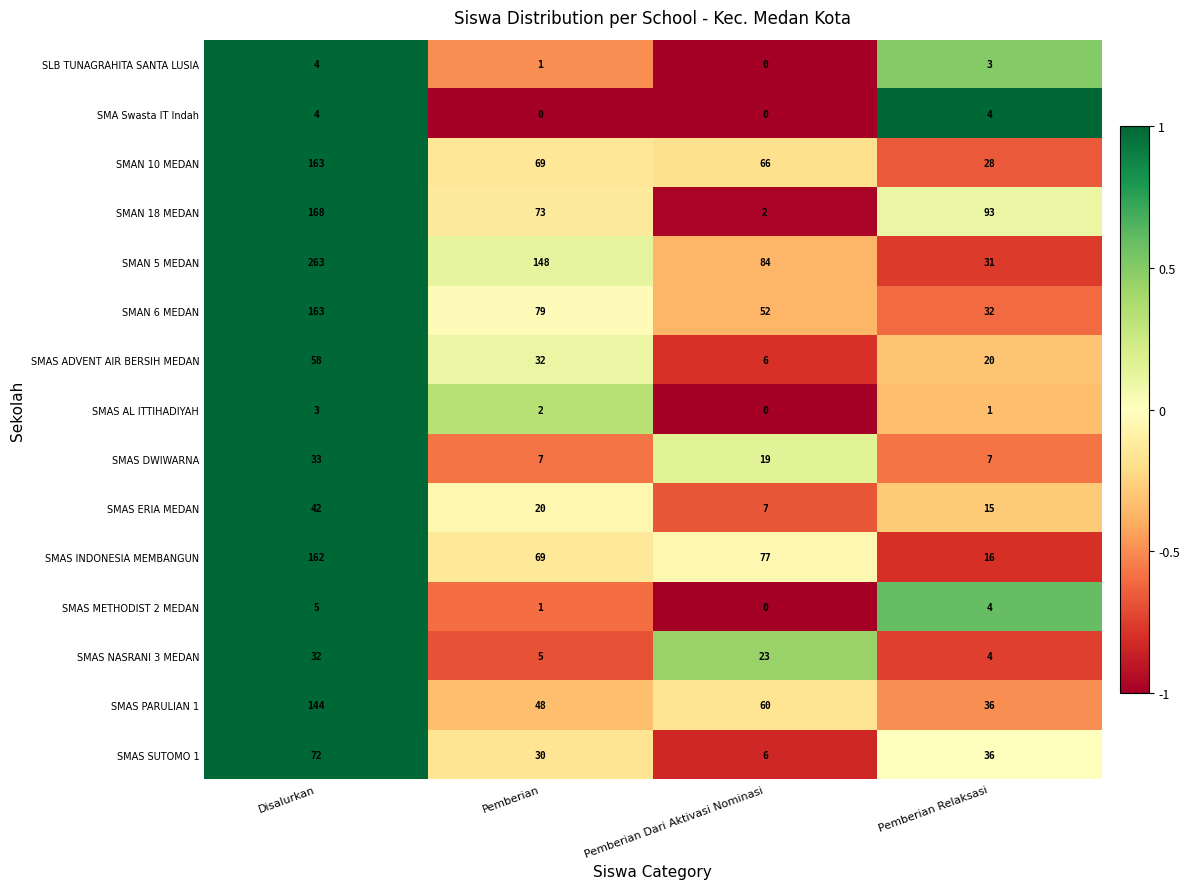

What is the maximum value shown in the chart?

263